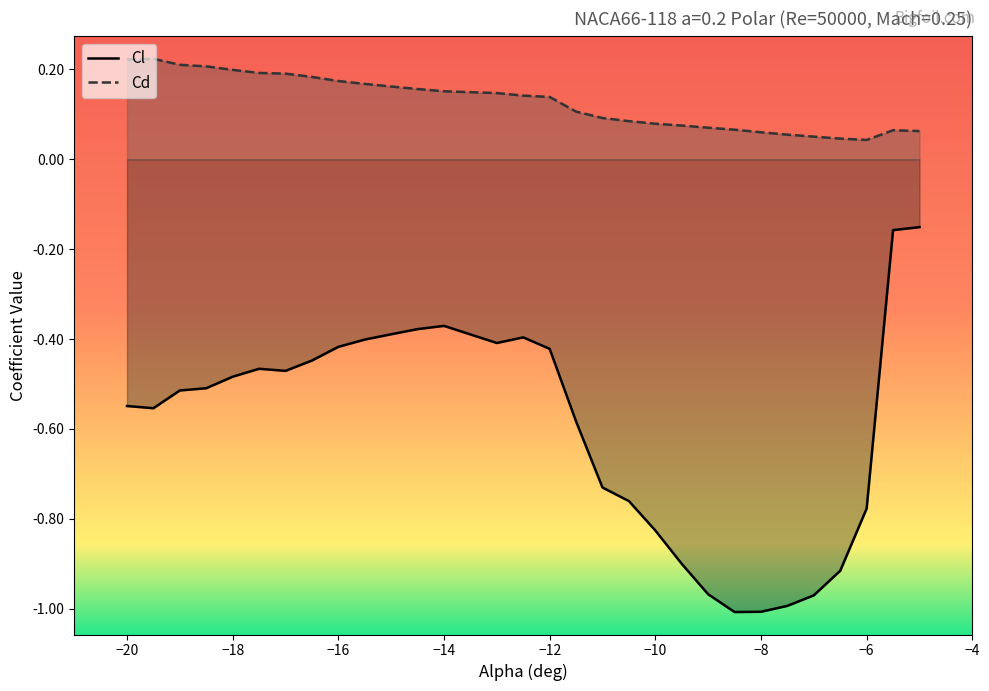

Rank the series by their average value, from highest to lowest.

Cd, Cl